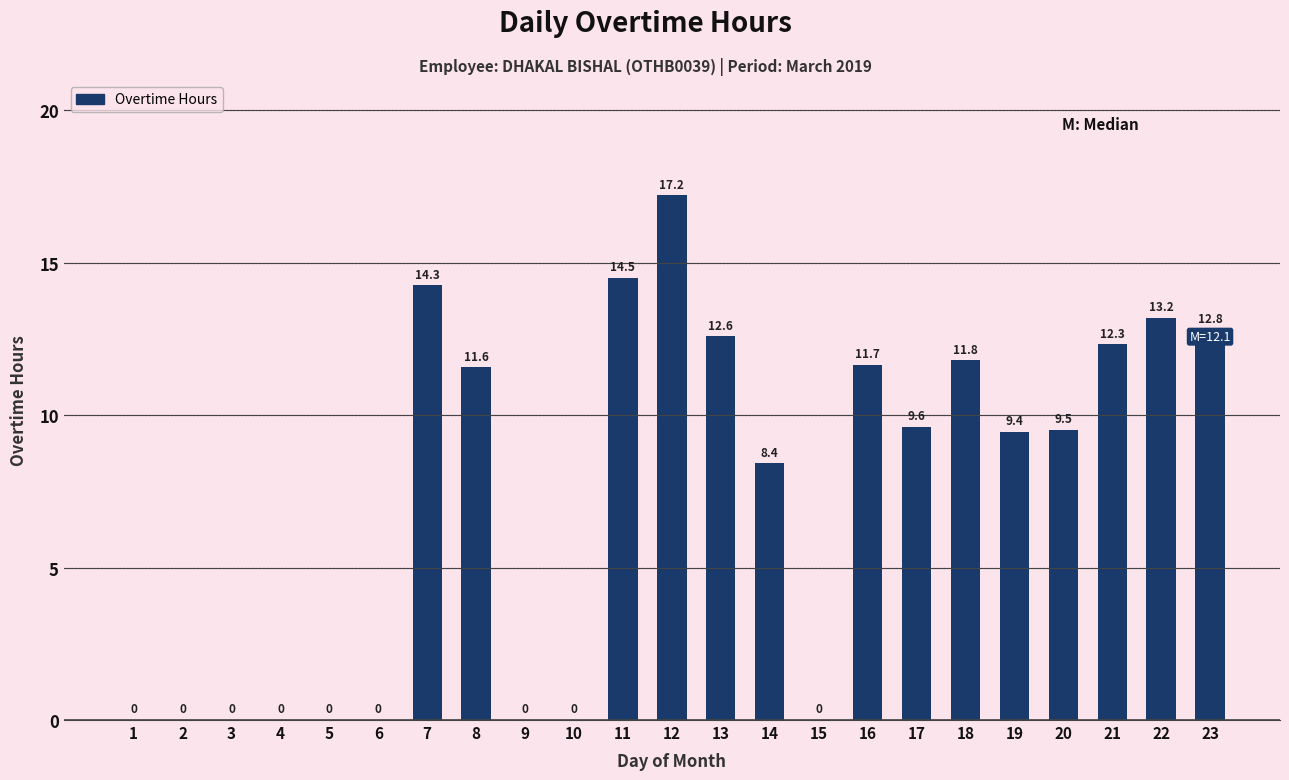

Which has a higher value, 5 or 14?

14